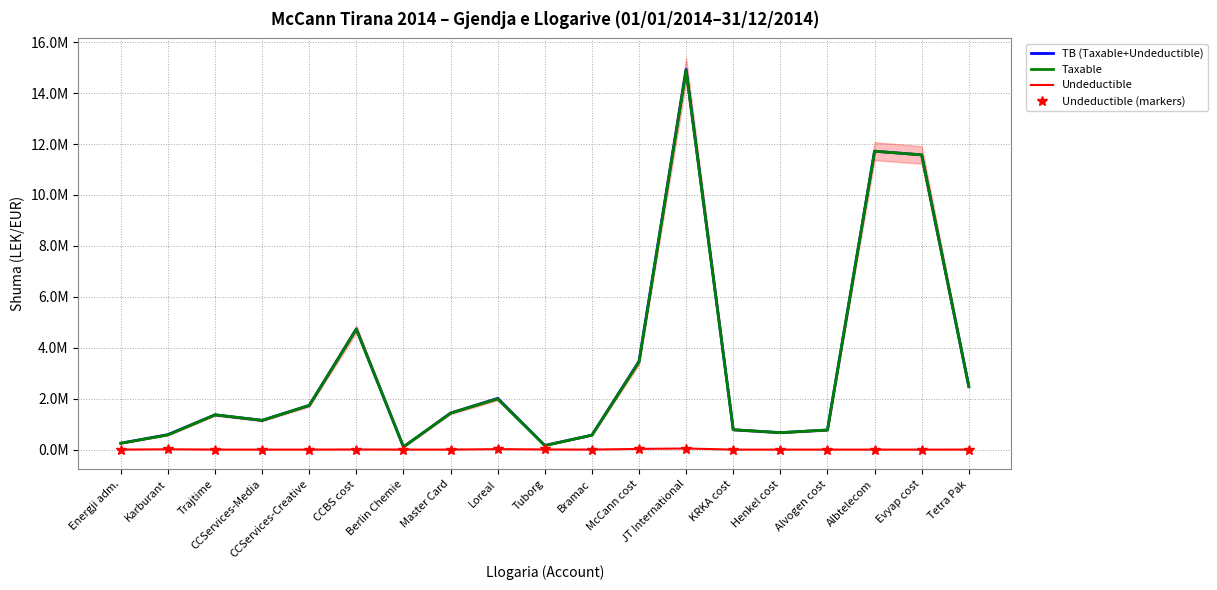

Between Berlin Chemie and Henkel cost, which series saw the biggest shift?

TB (Taxable+Undeductible)